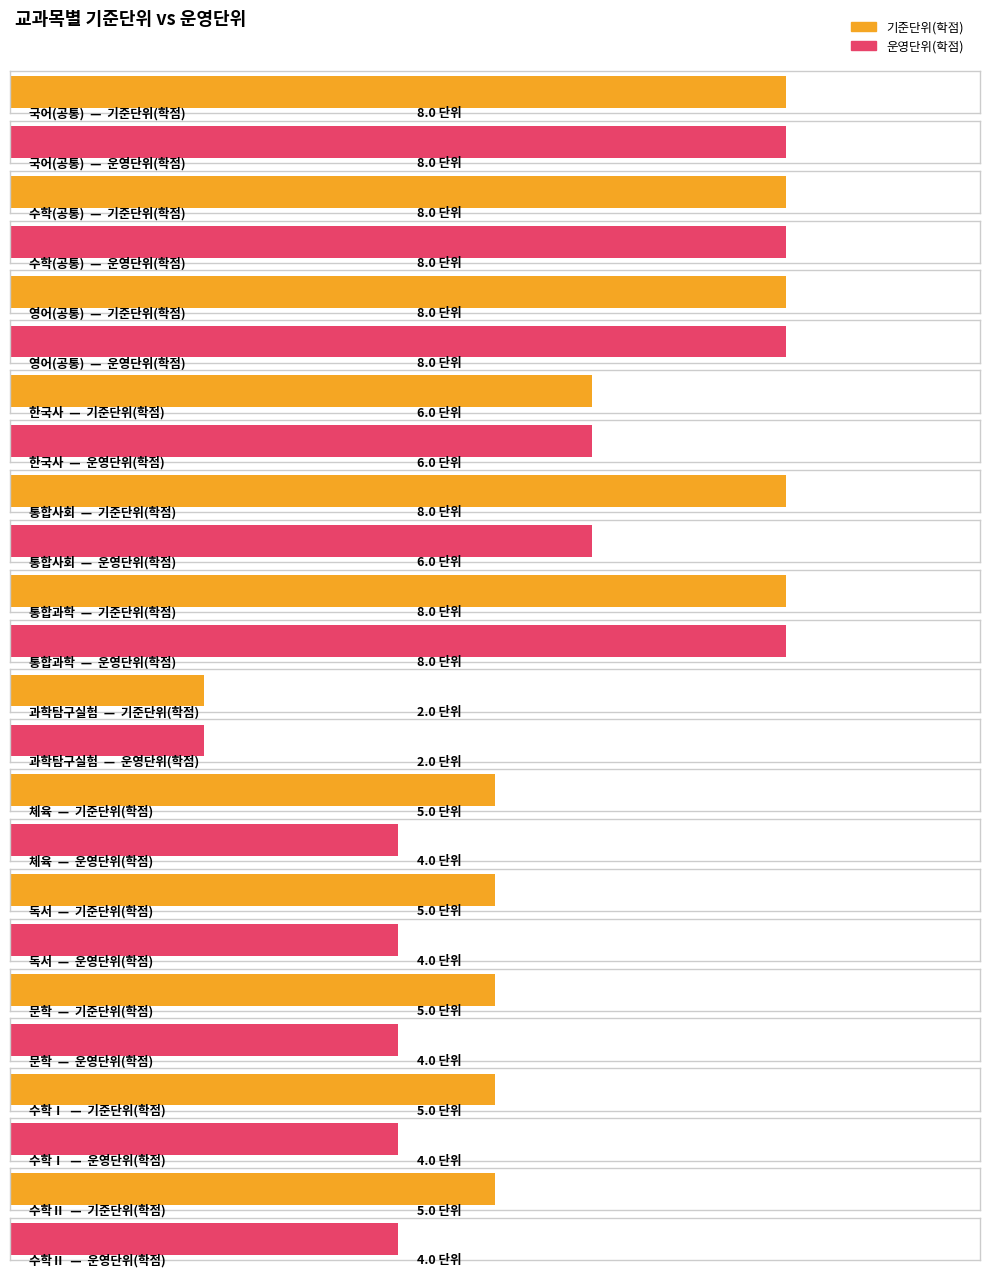

Count the 기준단위(학점) values in the range 5 to 8.

11